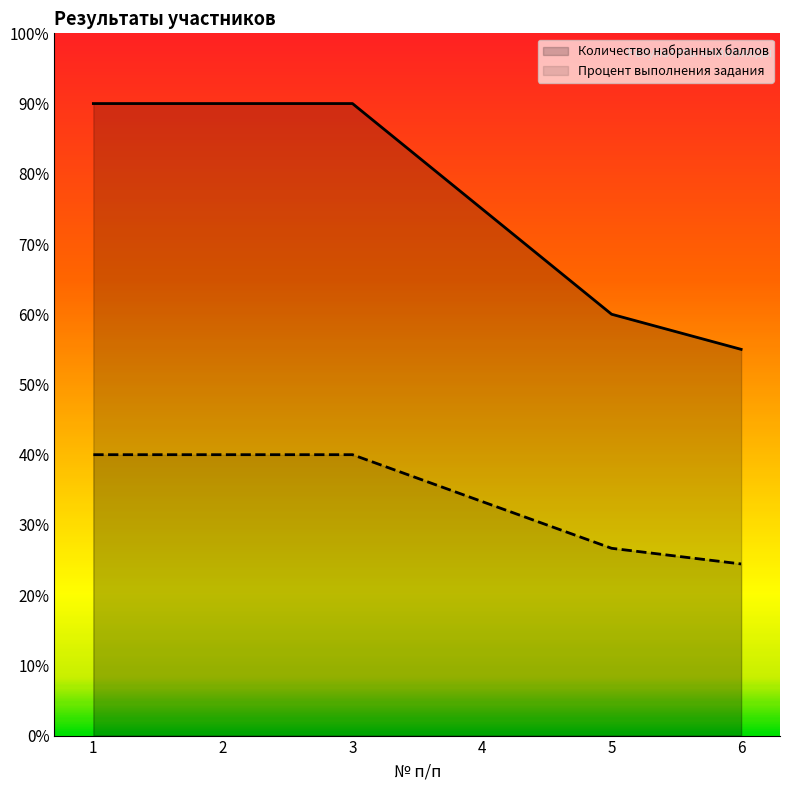

How many distinct data groups are displayed?

2